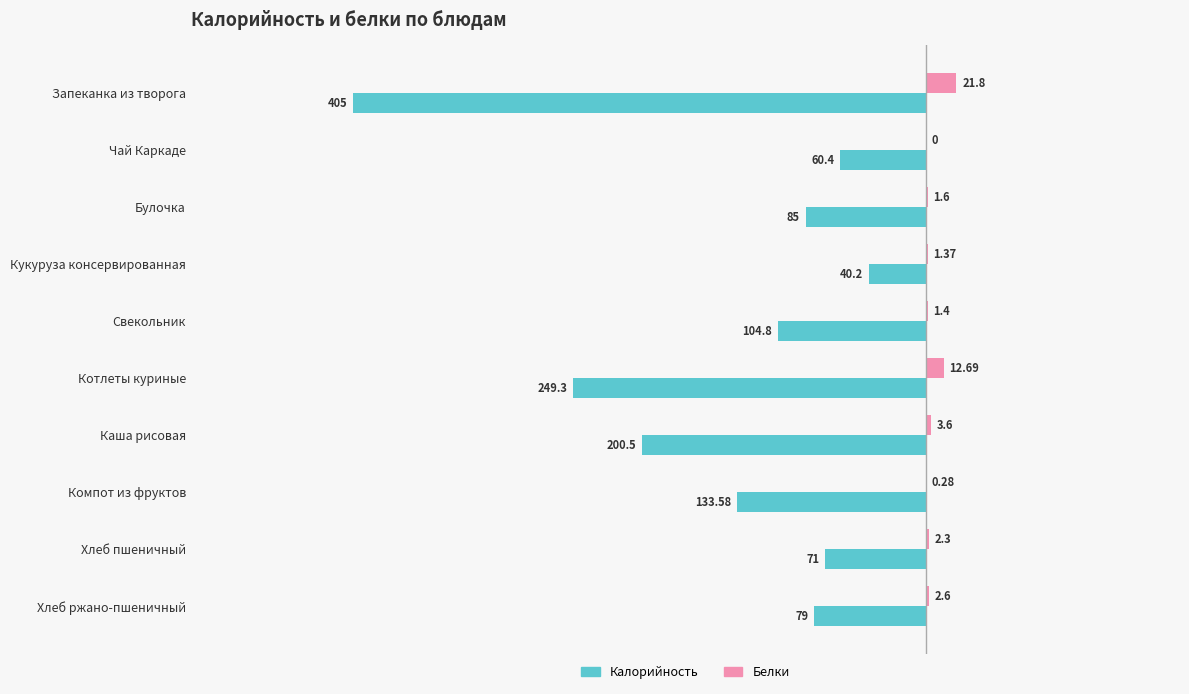

Is the value of Калорийность at Кукуруза консервированная greater than the value of Белки at Свекольник?

No